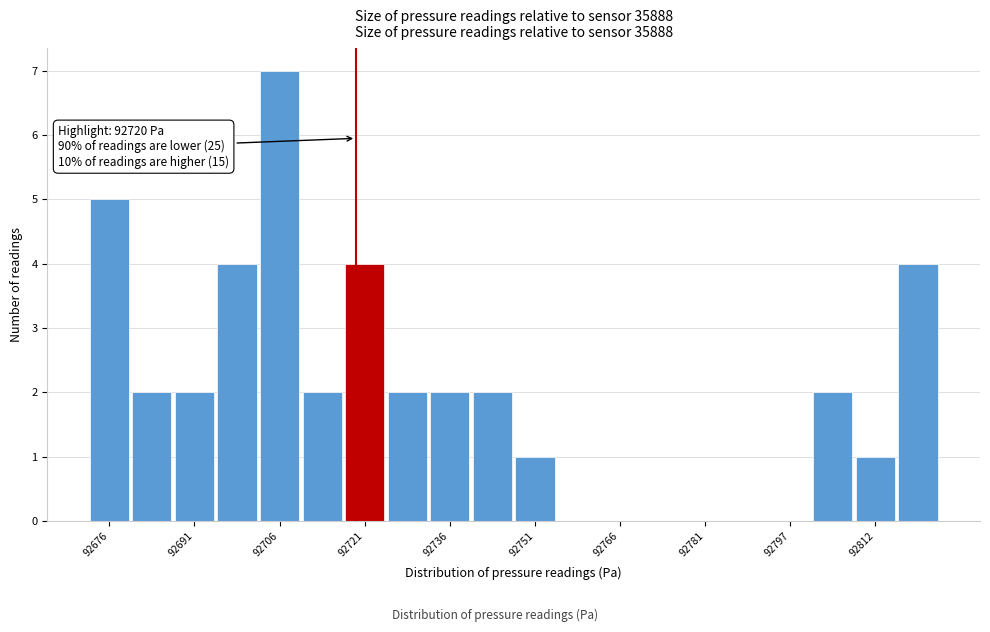

Around what value on the x-axis is the tallest bar? Give the approximate position of its centre, as read against the axis.

92706